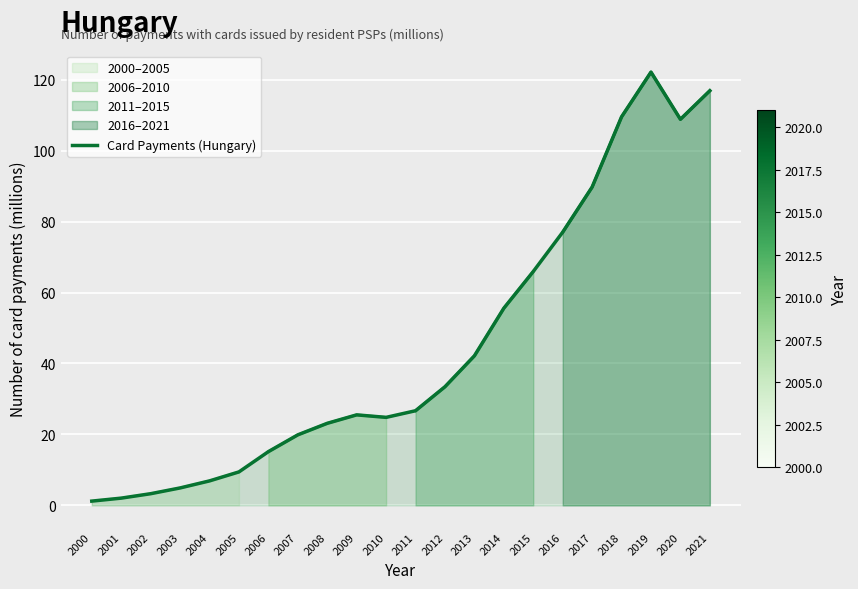

How many series are shown in this chart?

1